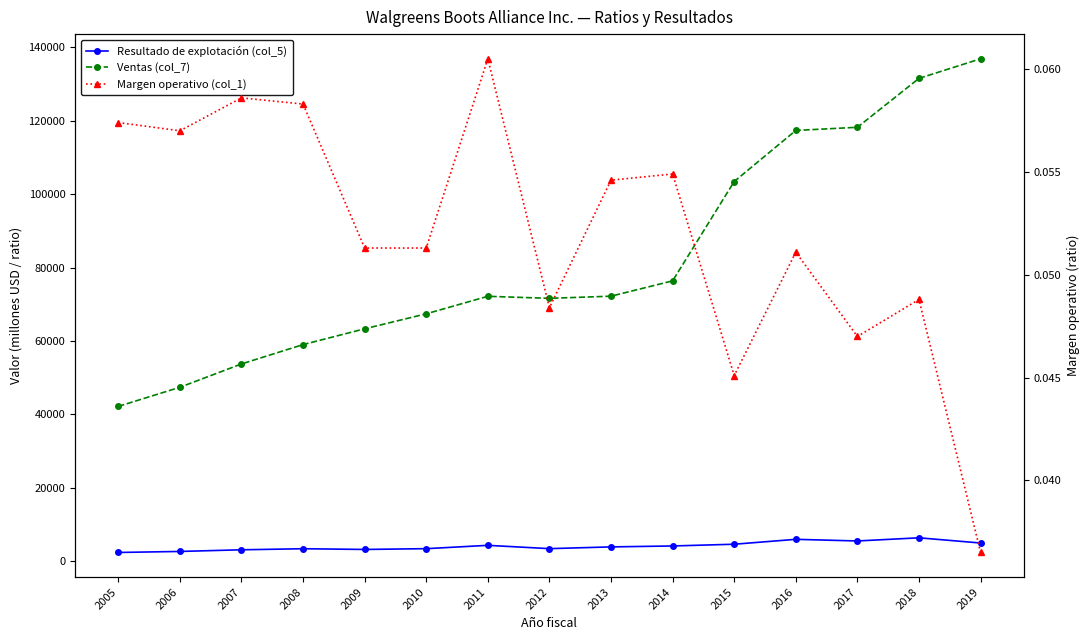

True or false: Margen operativo (col_1) has a value of 0.0 at 2015.

True